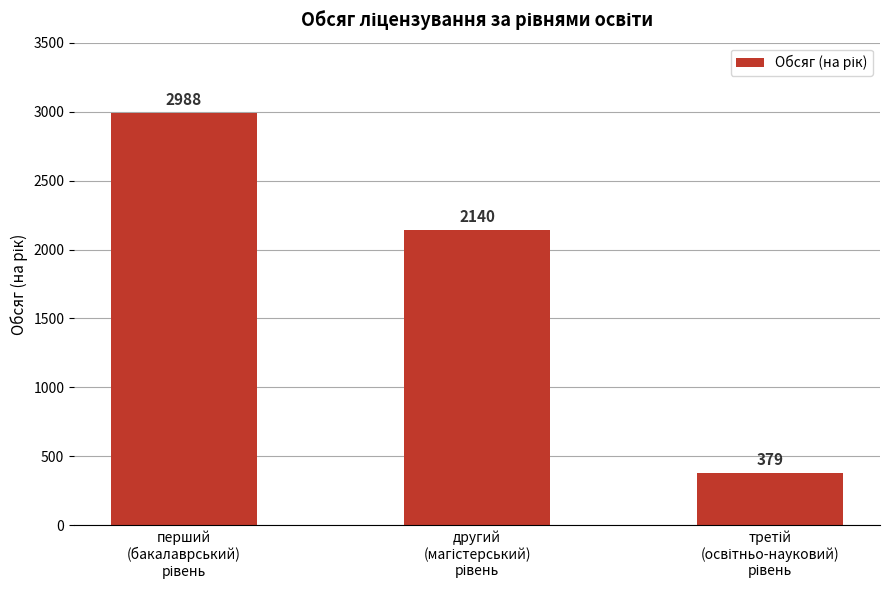

How many values are between 379 and 2988?

3